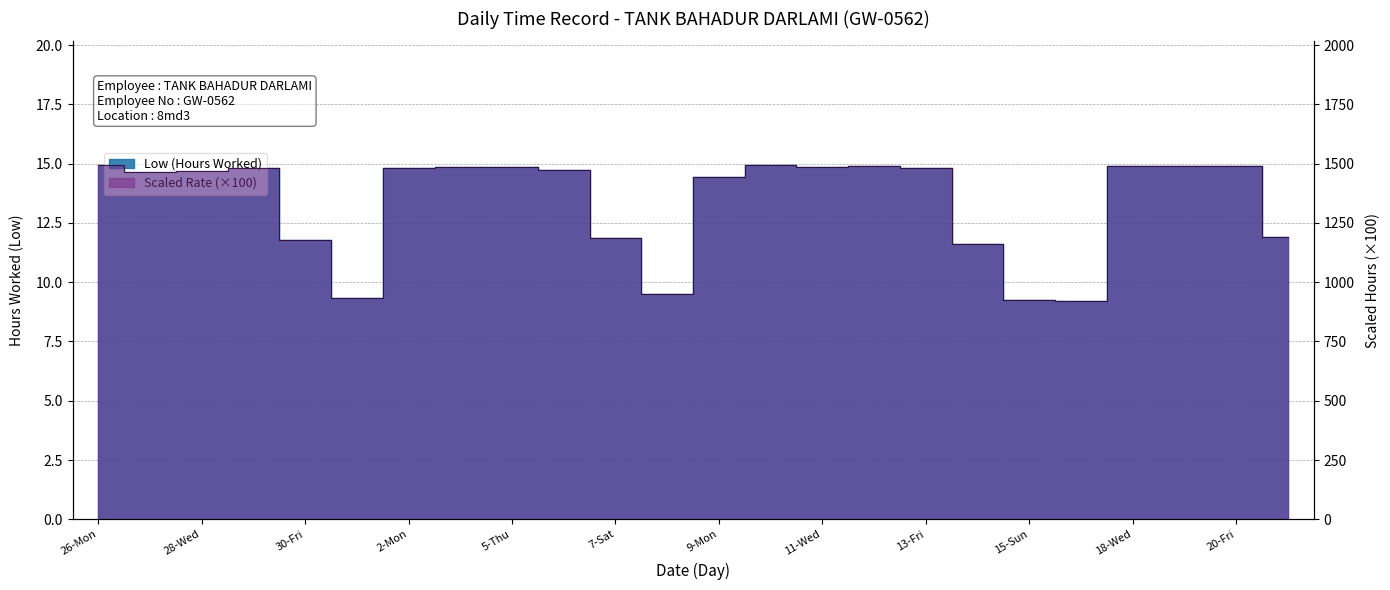

Rank the categories by value from highest to lowest.

26-Mon, 10-Tue, 19-Thu, 18-Wed, 20-Fri, 12-Thu, 11-Wed, 3-Tue, 5-Thu, 29-Thu, 13-Fri, 2-Mon, 6-Fri, 28-Wed, 27-Tue, 9-Mon, 21-Sat, 7-Sat, 30-Fri, 14-Sat, 8-Sun, 1-Sun, 15-Sun, 17-Tue